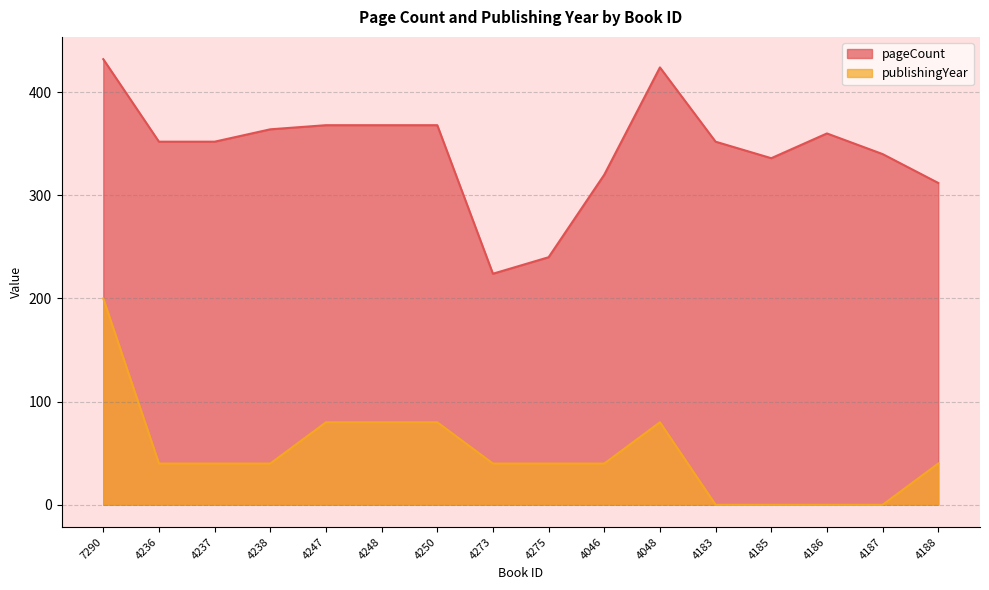

What is the spread (max minus min) of values at 4248?

288